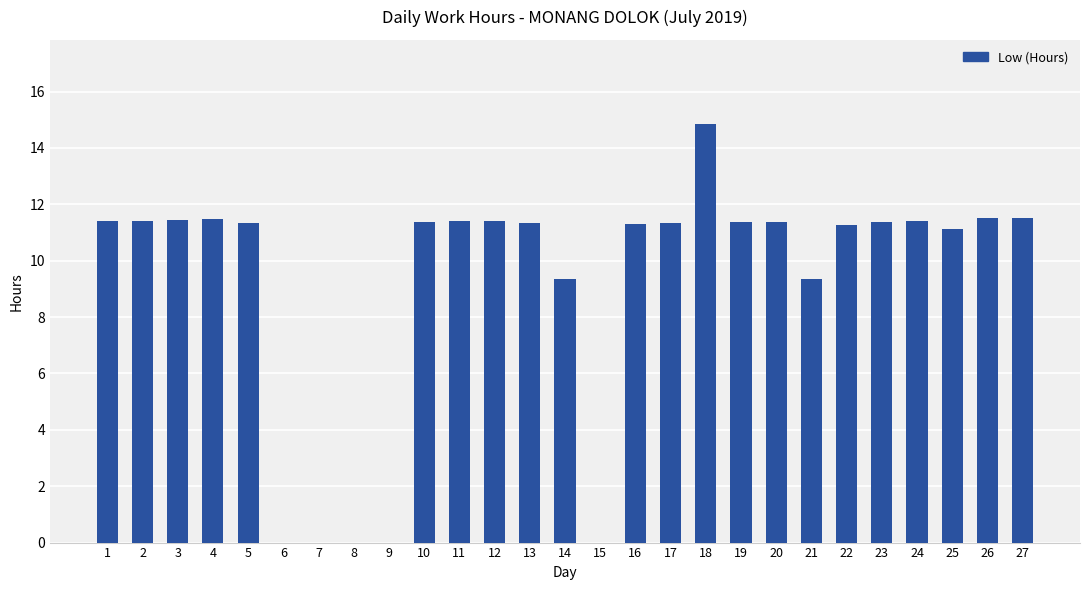

What is the change in value from 6 to 24?

+11.4